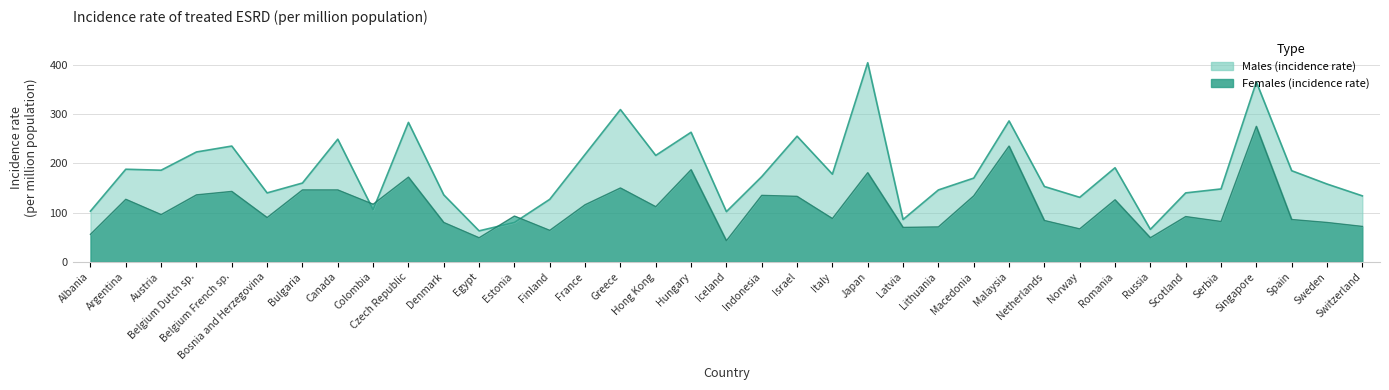

What position from the left is Serbia?

33